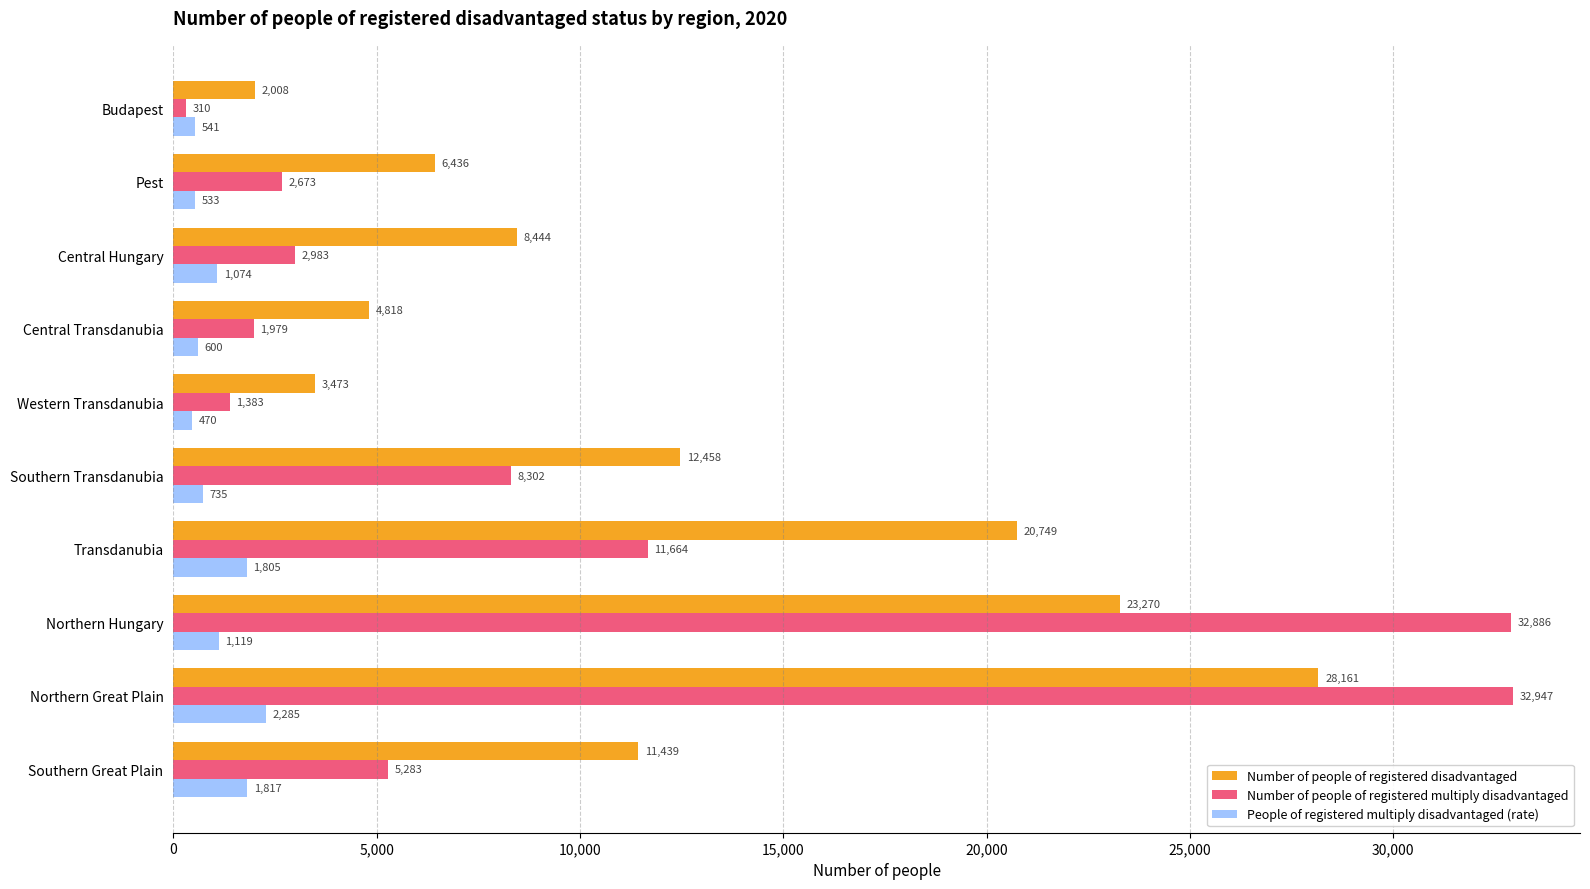

List the series in order of their peak value, highest first.

Number of people of registered multiply disadvantaged, Number of people of registered disadvantaged, People of registered multiply disadvantaged (rate)